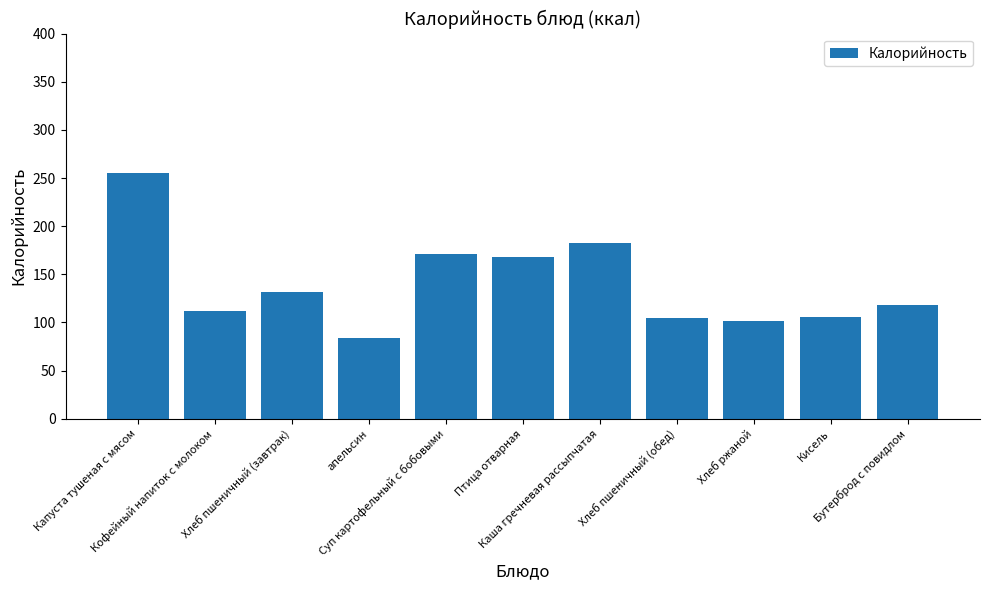

Is it true that the value at Хлеб пшеничный (обед) is 105.0?

True